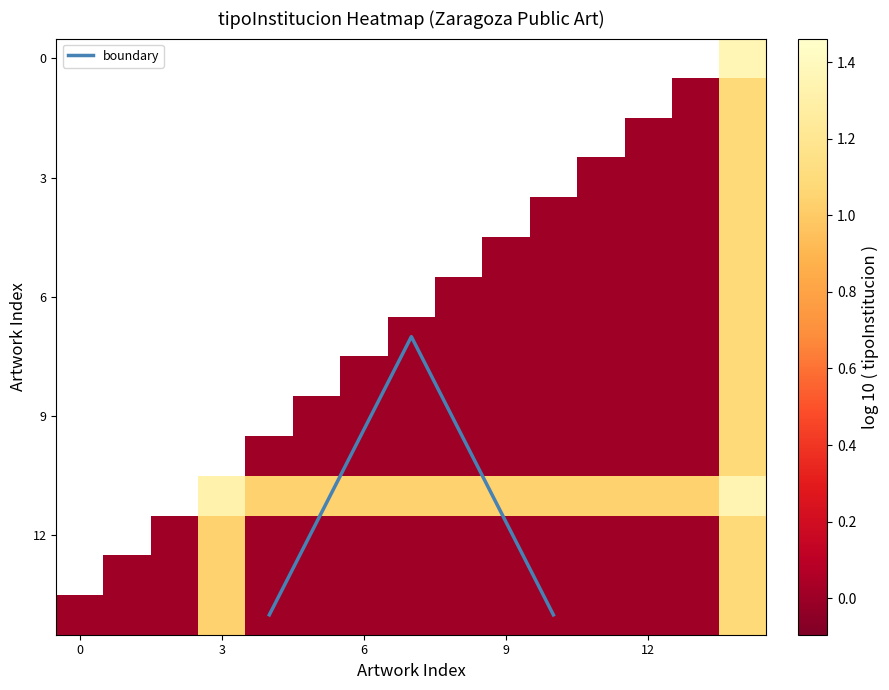

What is the minimum value for boundary?

7